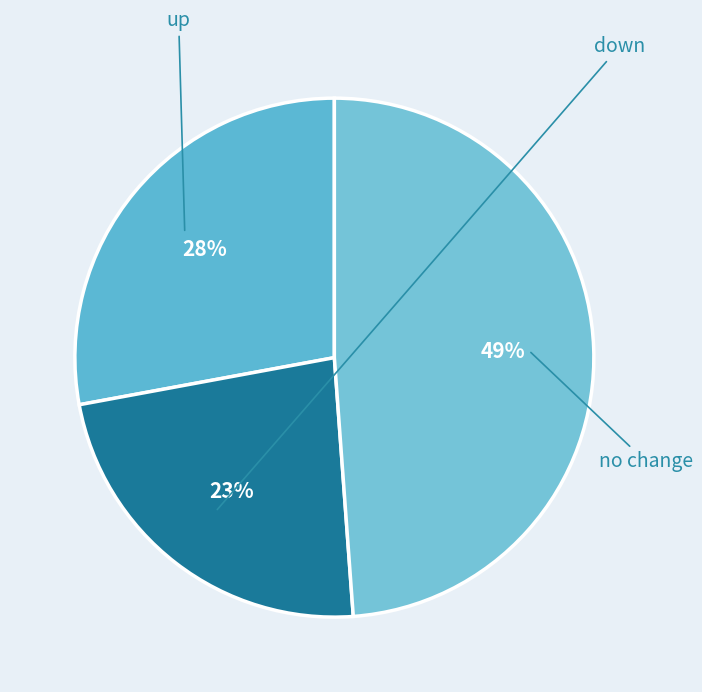

How many slices are in this pie chart?

3